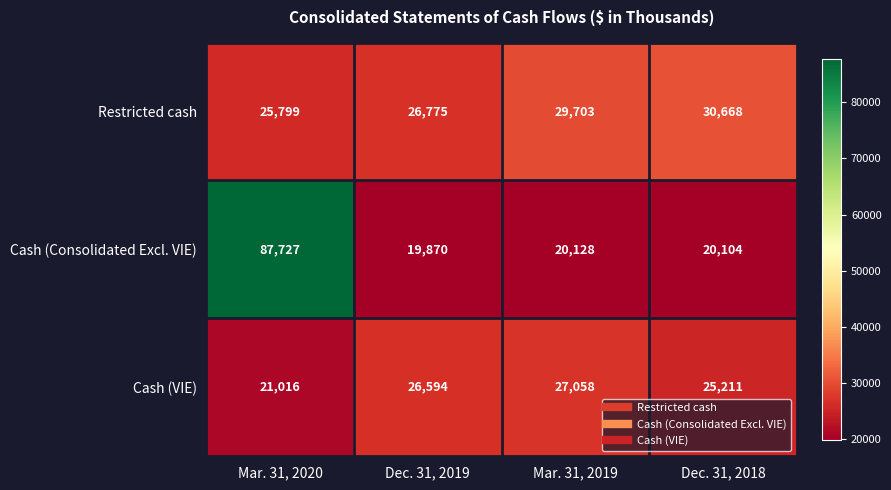

Reading right to left, transcribe all the data shown in this chart.

Restricted cash: 30668	29703	26775	25799
Cash (Consolidated Excl. VIE): 20104	20128	19870	87727
Cash (VIE): 25211	27058	26594	21016